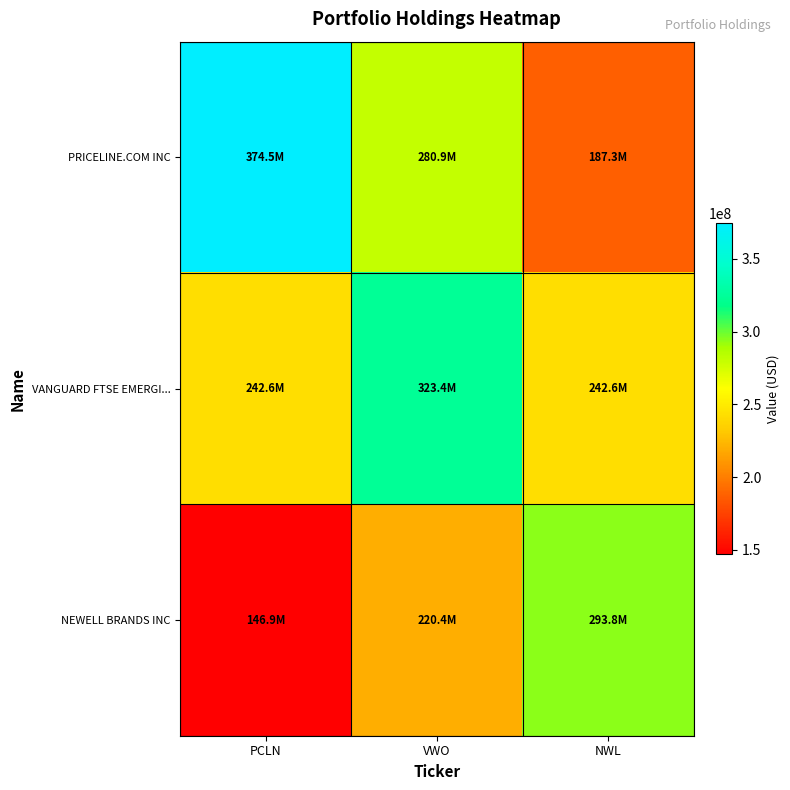

What is the smallest value displayed?

146924000